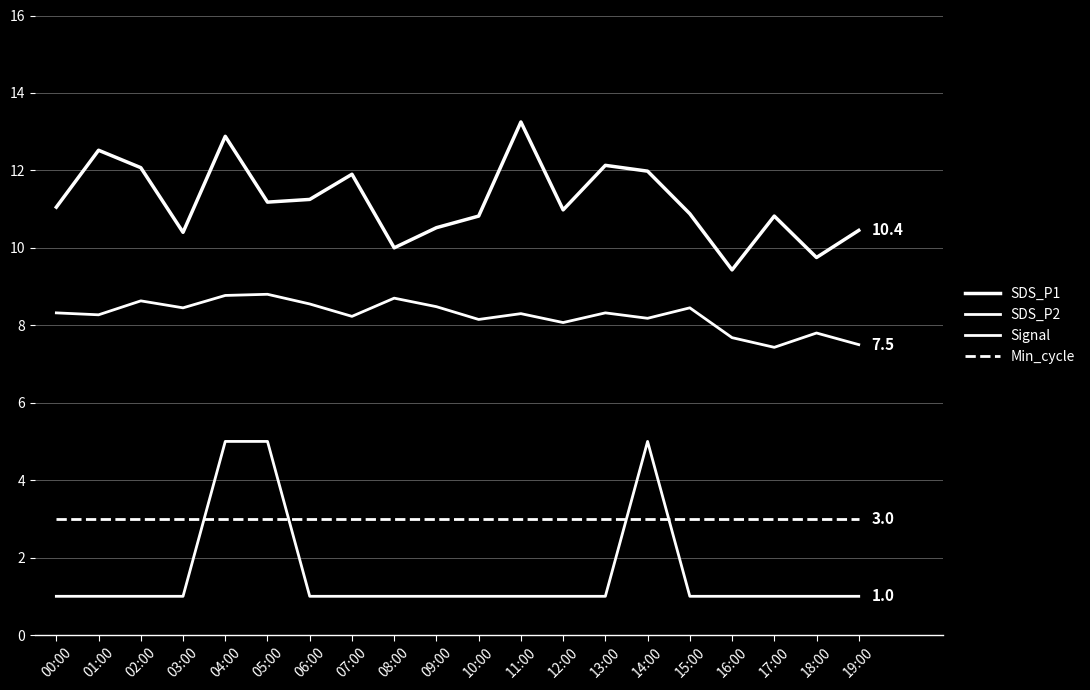

Does the chart display data point markers on the line(s)?

No